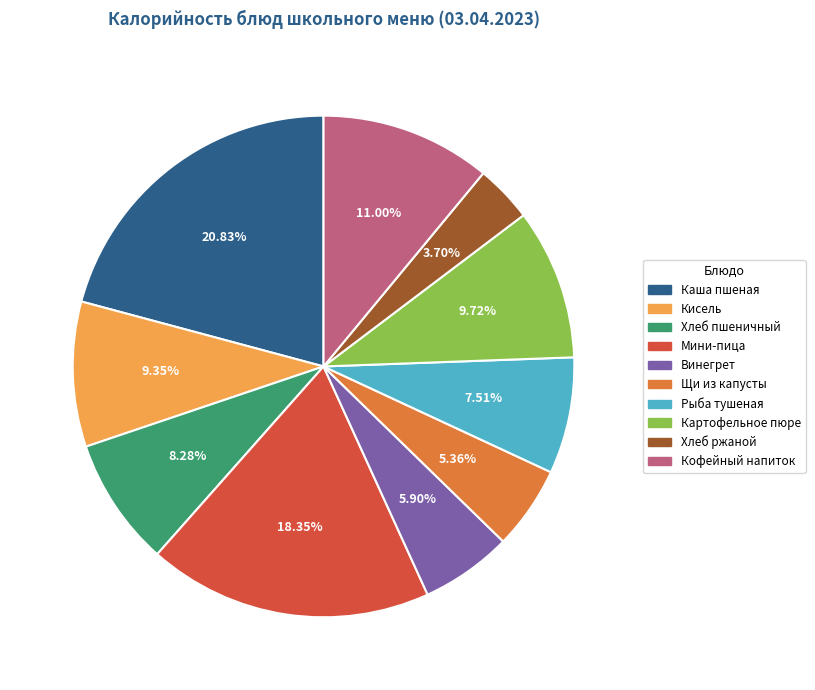

Does Кофейный напиток represent more than half of the total?

No